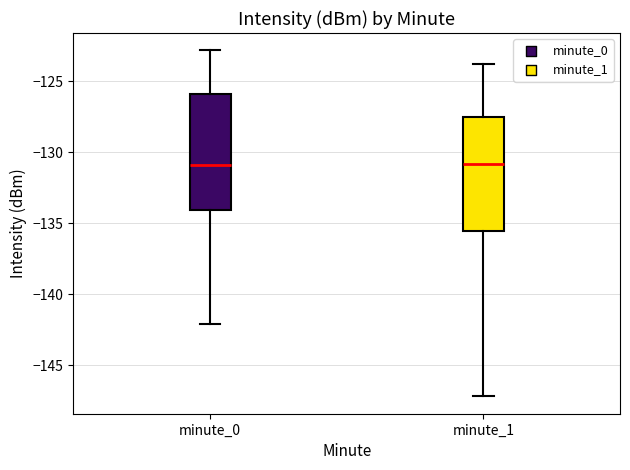

Where is the upper edge of the box for minute_0 on the y-axis? The values are not printed on the chart, so give them approximately, as read against the axis.

-126.0